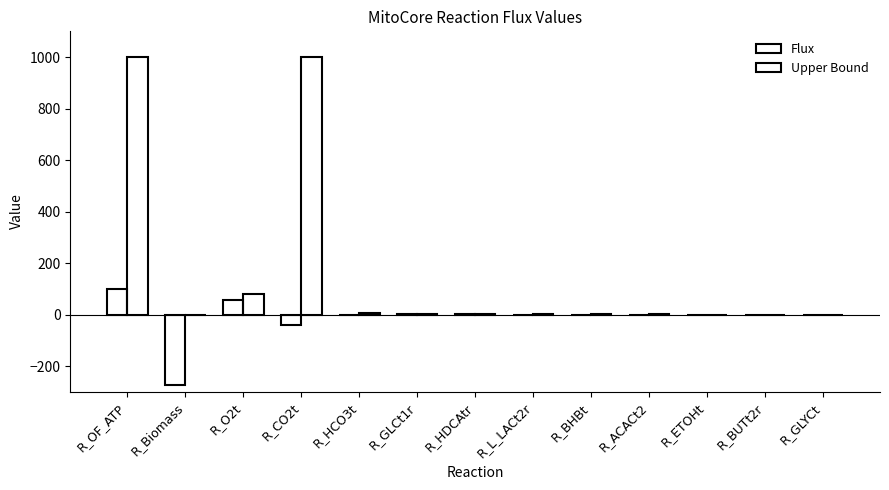

List the series in order of their overall mean, highest first.

Upper Bound, Flux